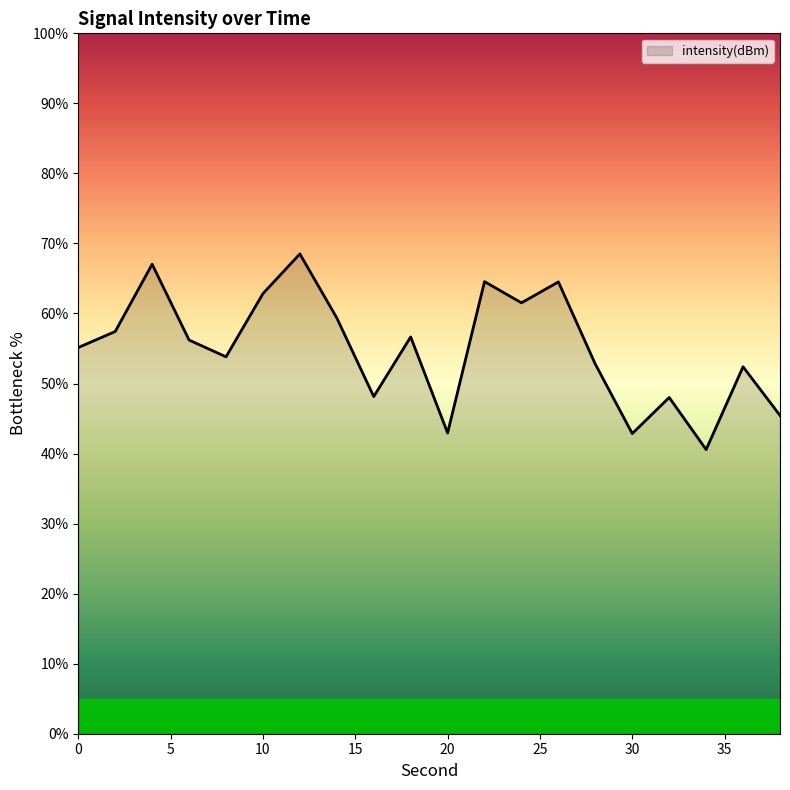

What is the minimum value shown in the chart?

40.6